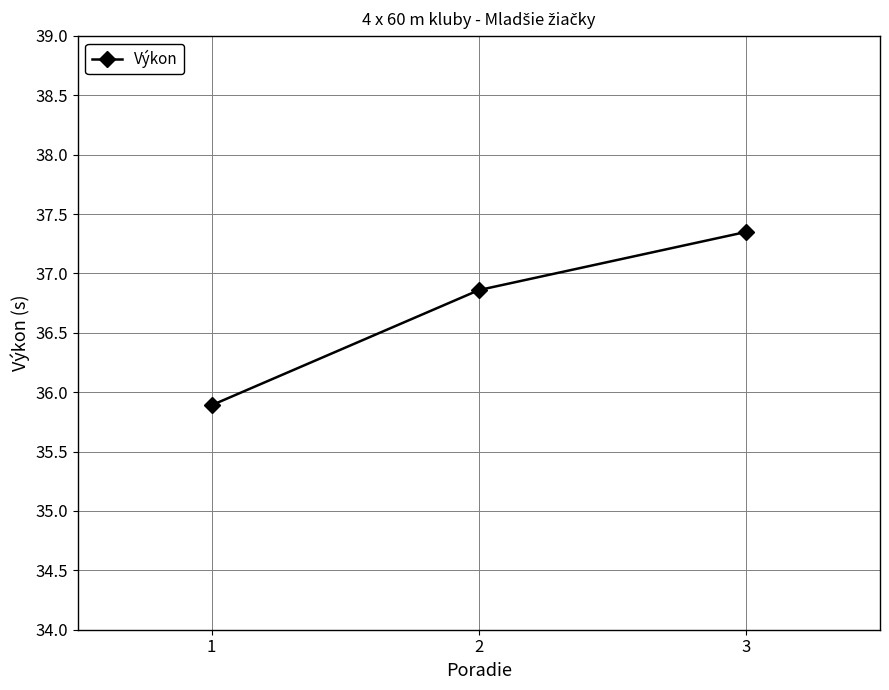

Reading right to left, what are all the values shown in this chart?

37.4	36.9	35.9